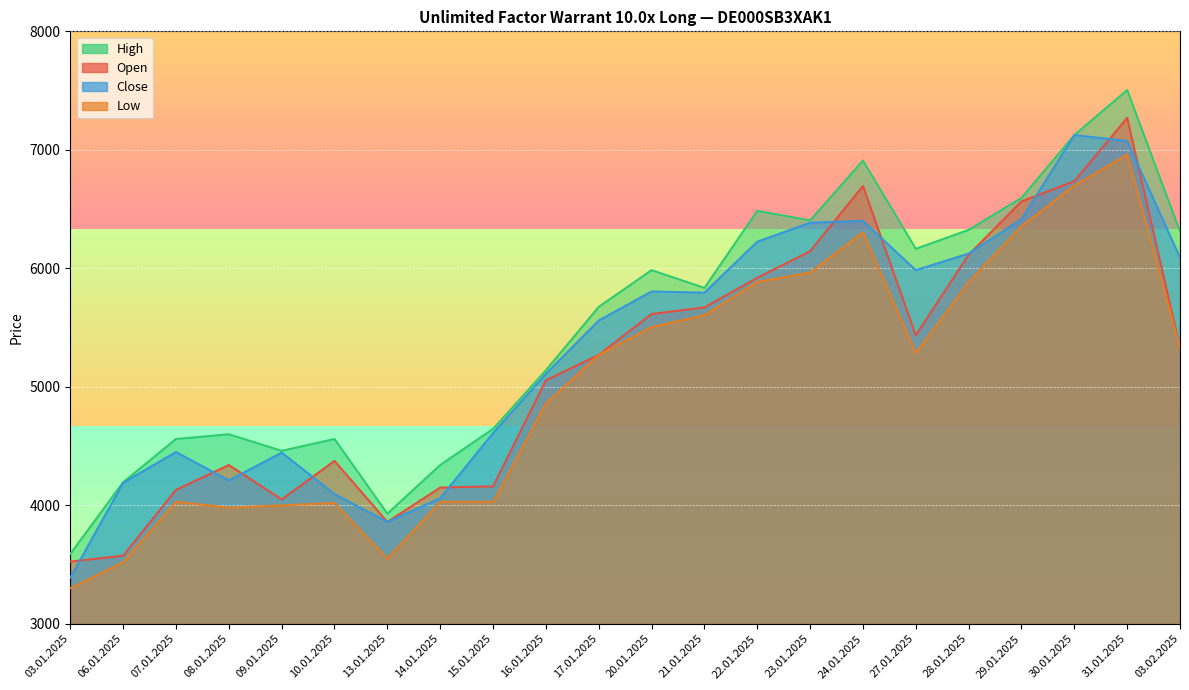

Which series has the largest range (max minus min)?

High